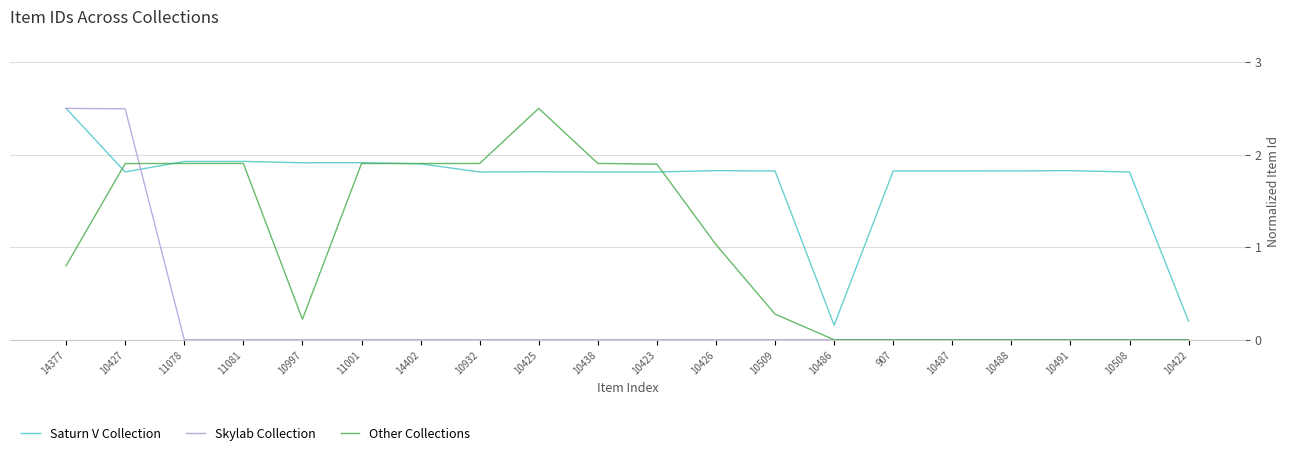

What is the difference between the highest and lowest values at 10438?

1.9